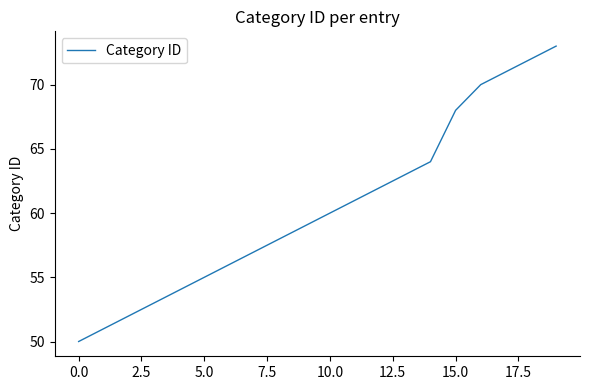

What is the maximum value shown in the chart?

73